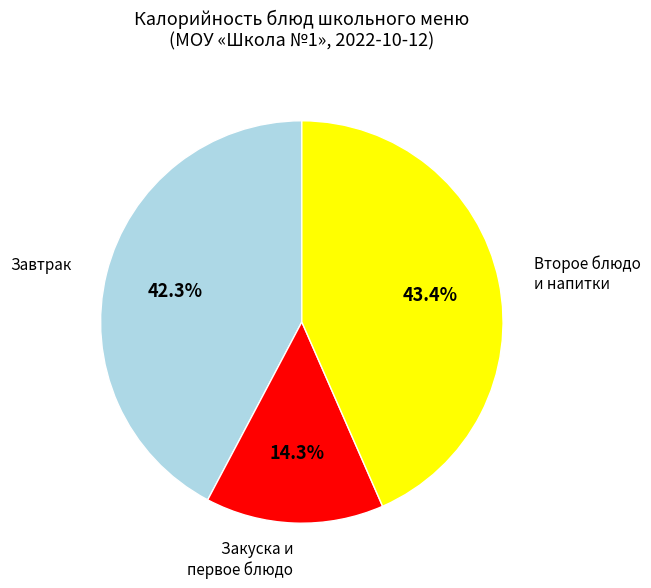

Rank the categories by value from highest to lowest.

Второе блюдо и напитки, Завтрак, Закуска и первое блюдо